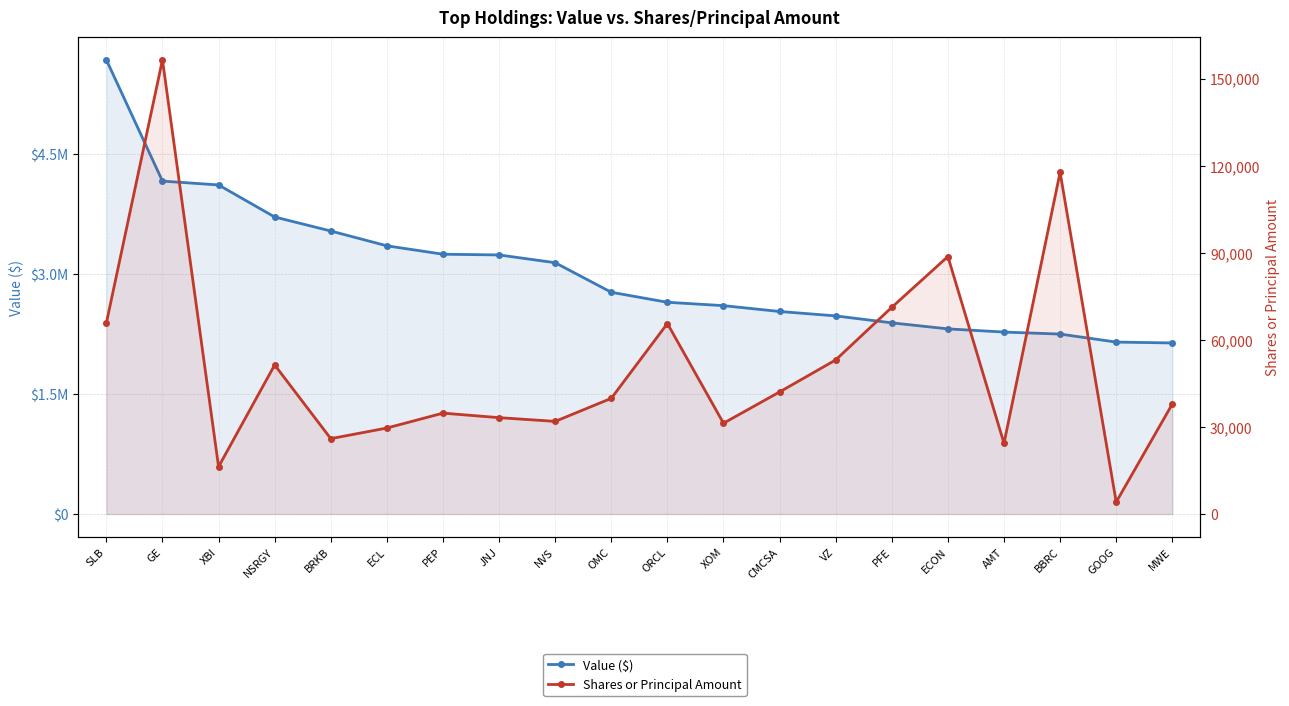

Is it true that Shares or Principal Amount equals 25965 at BRKB?

True